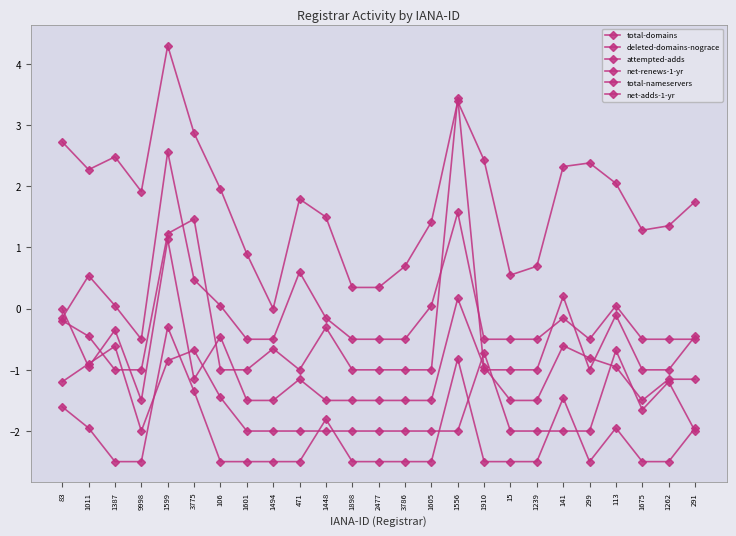

Does the chart have visible grid lines?

No